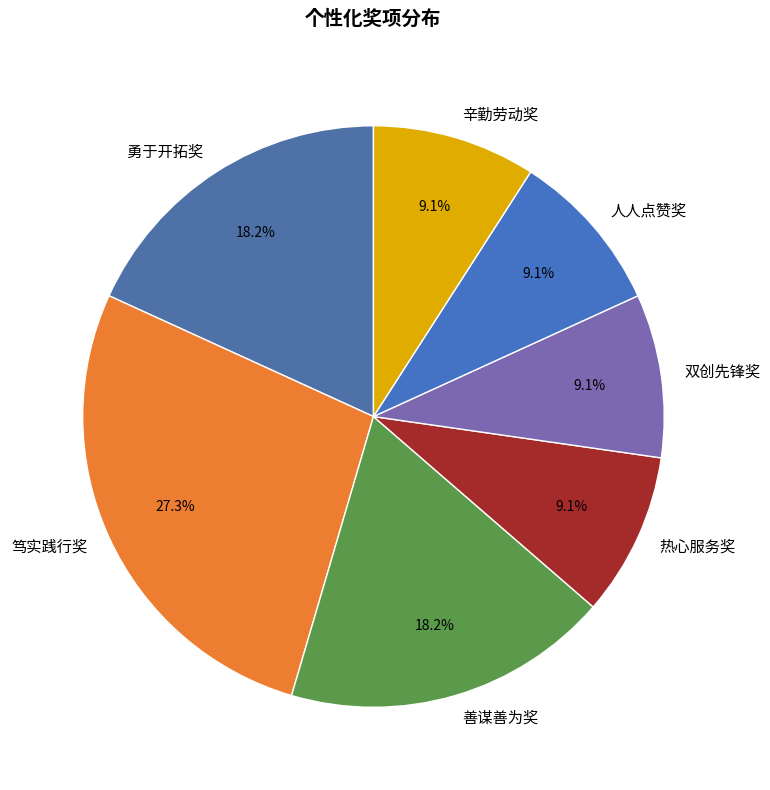

Approximately how many times larger is the value at 人人点赞奖 compared to 勇于开拓奖?

0.5